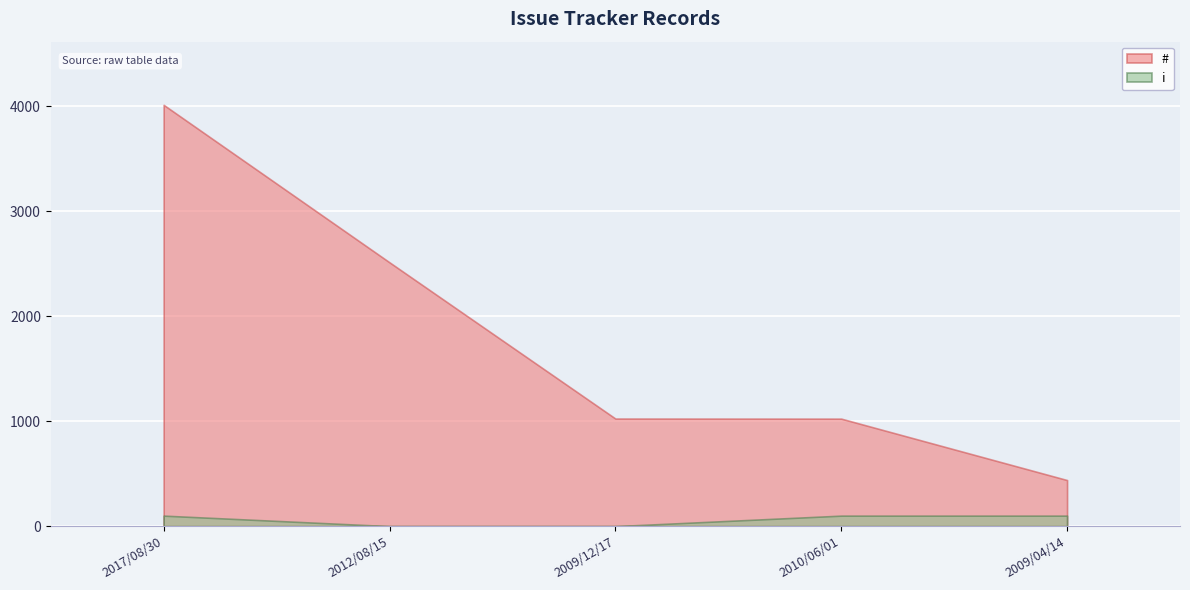

Between 2012/08/15 and 2010/06/01, which series saw the biggest shift?

#